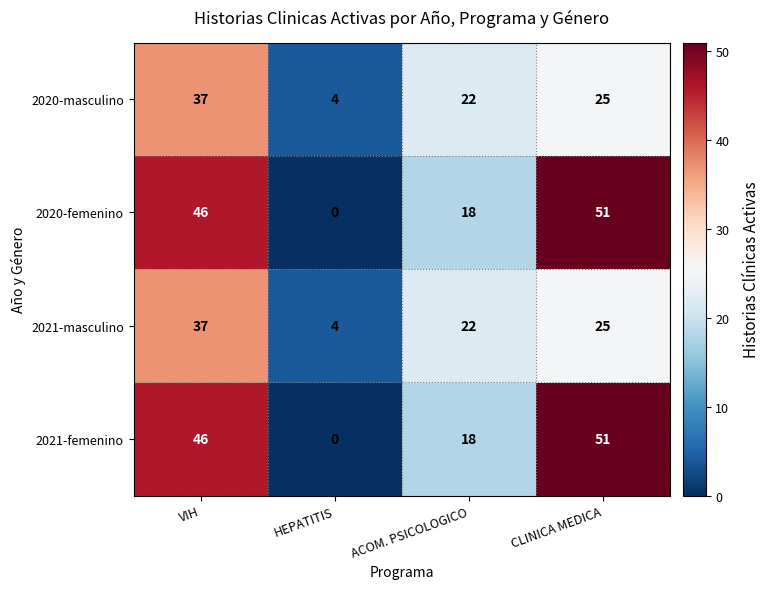

The 2021-femenino series shows -21 at HEPATITIS. True or false?

False